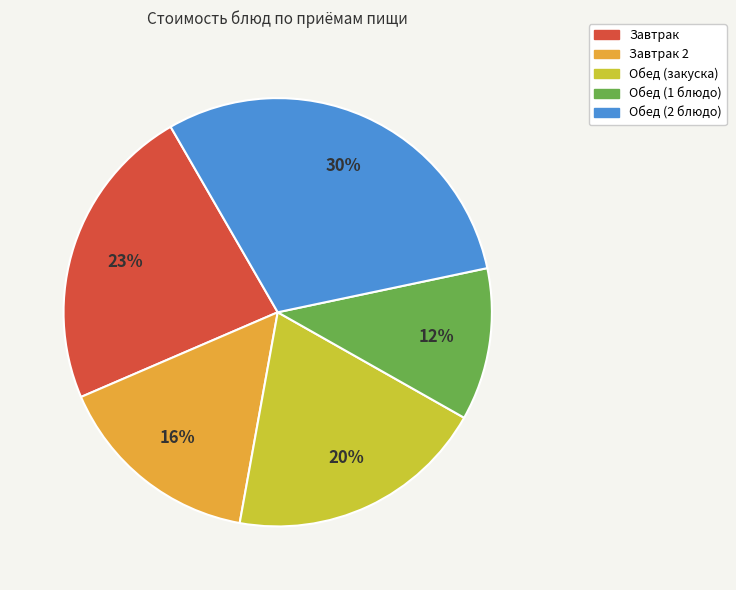

Is there a majority slice in this chart?

No